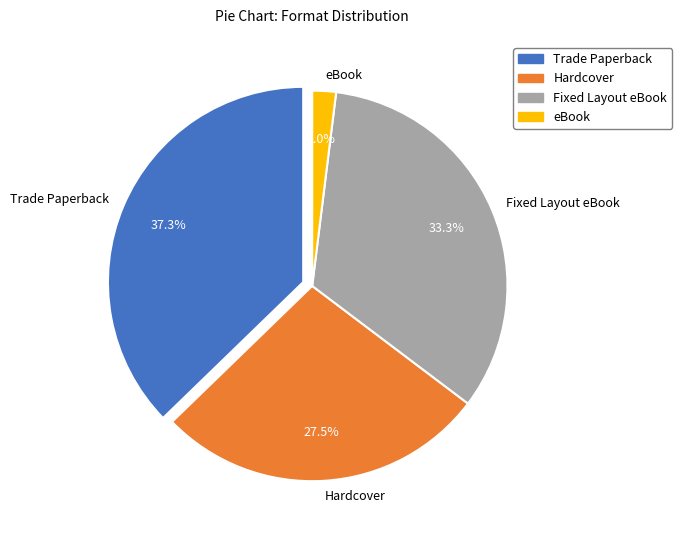

Is eBook the majority of the pie?

No